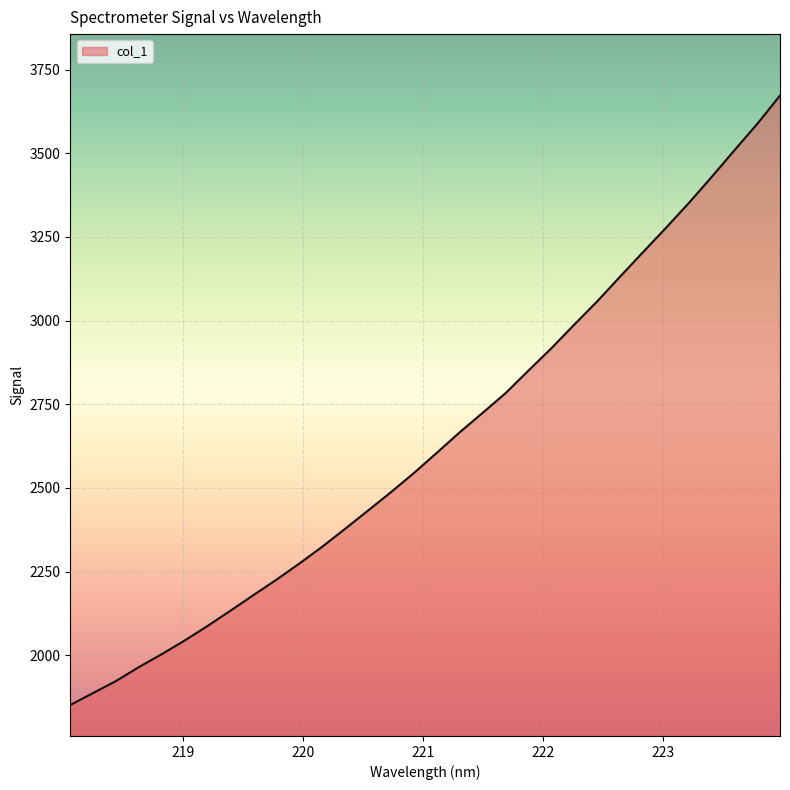

What is the smallest value displayed?

1851.7